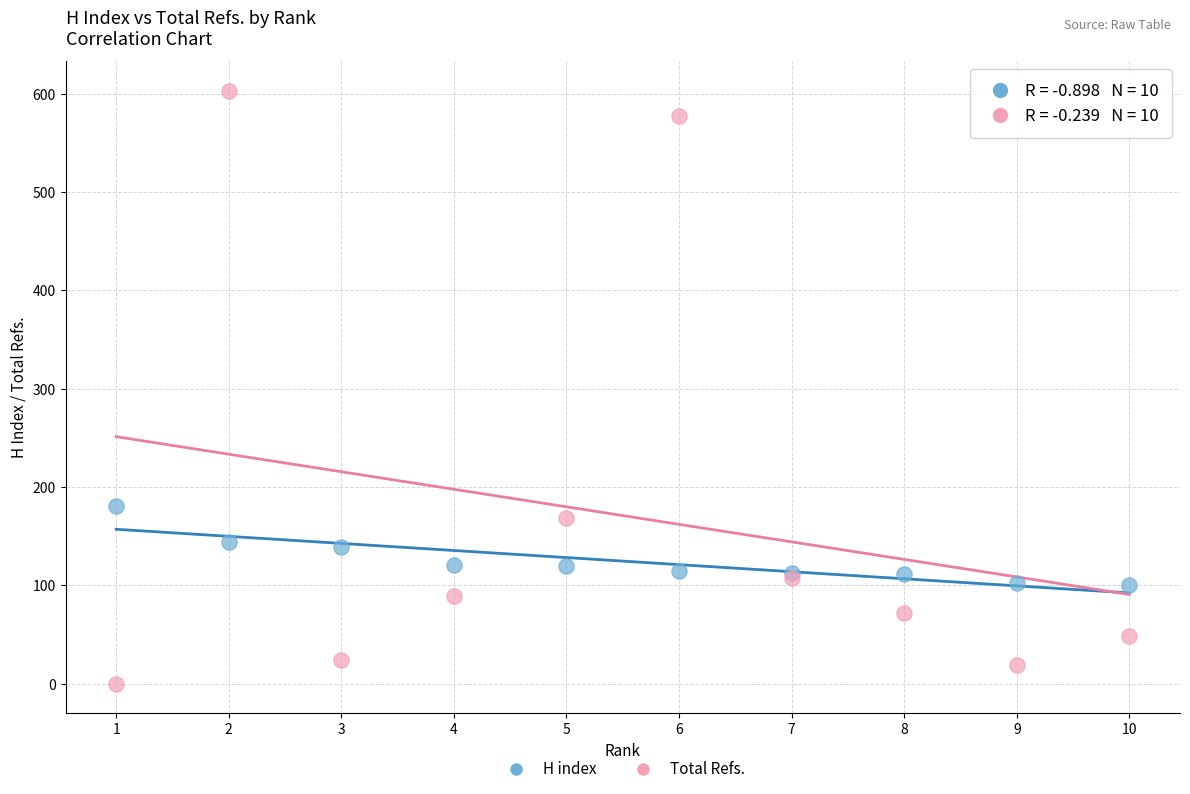

In the Total Refs. series, what Y value is closest to 301?

169